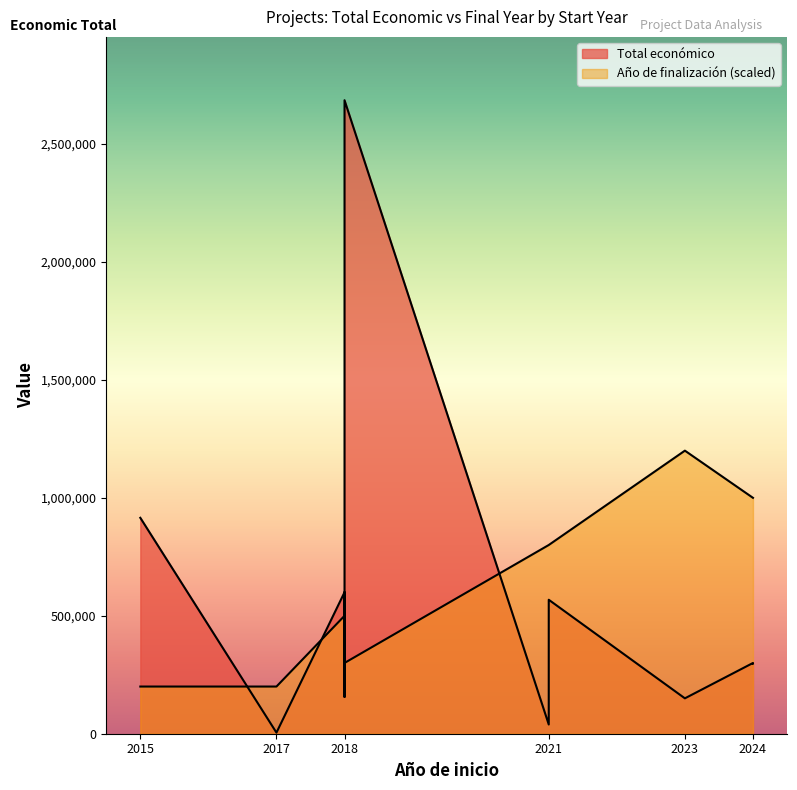

True or false: Año de finalización has more than 0 interior local peaks.

True